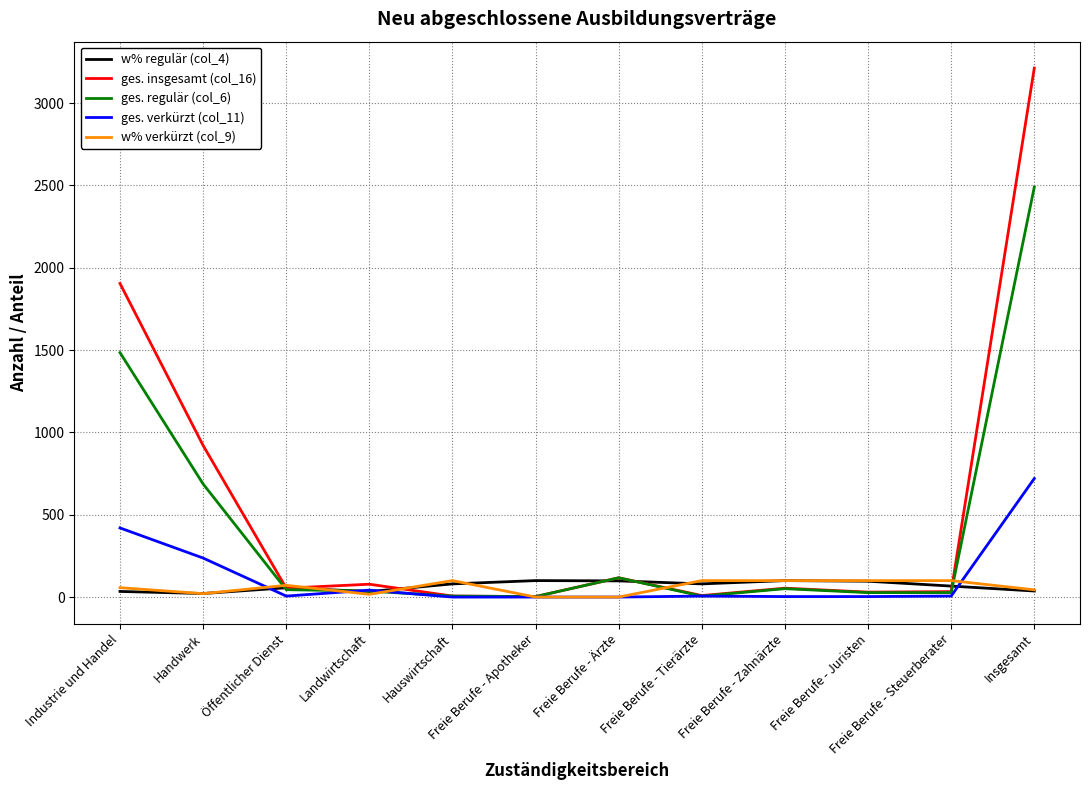

At which label does ges. verkürzt (col_11) first exceed 6?

Industrie und Handel